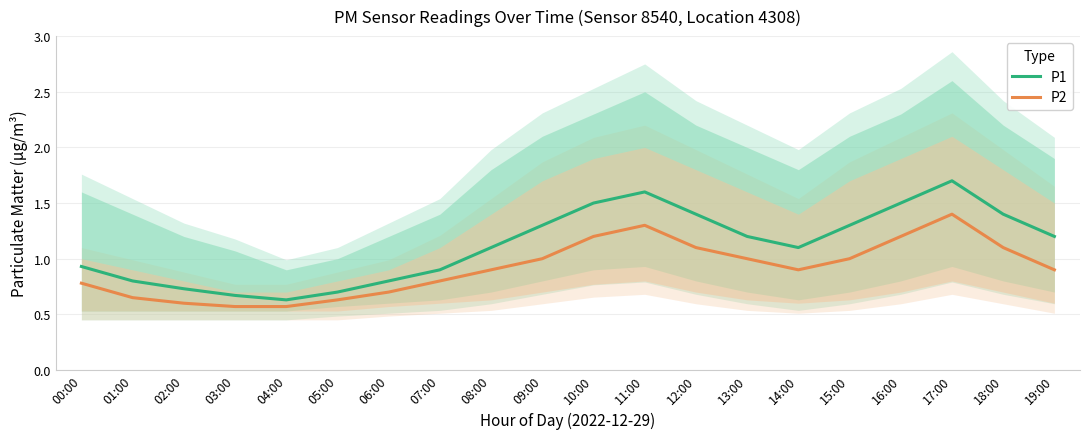

True or false: P2 and P1 cross at least once.

False